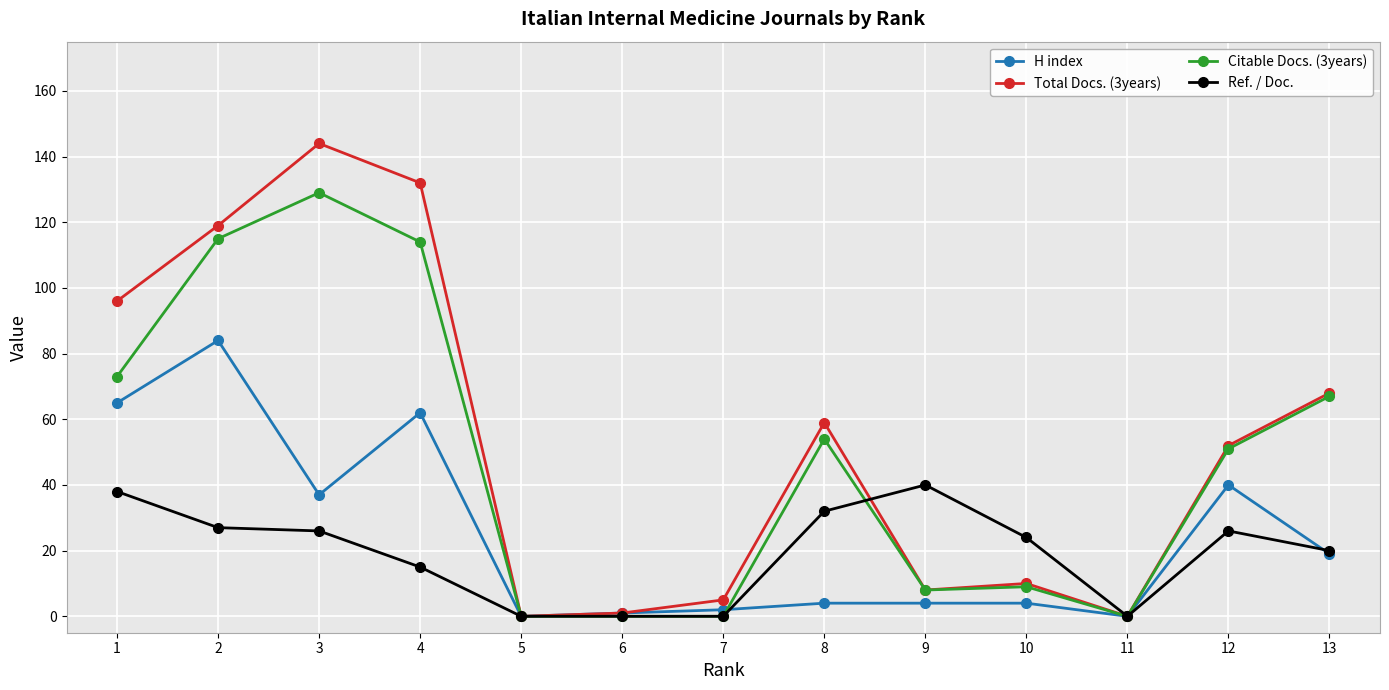

How many interior local valleys does the Total Docs. (3years) series have?

3